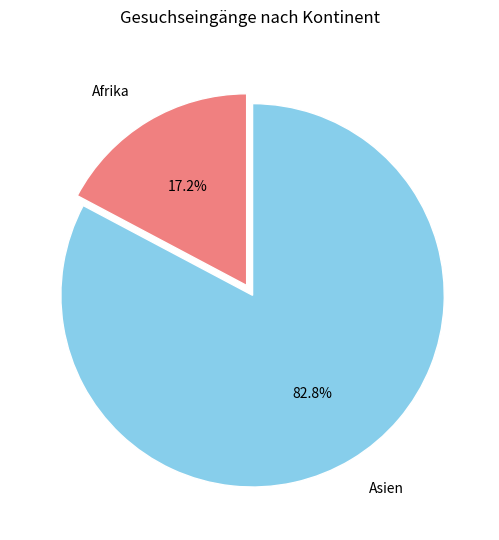

How many slices are in this pie chart?

2